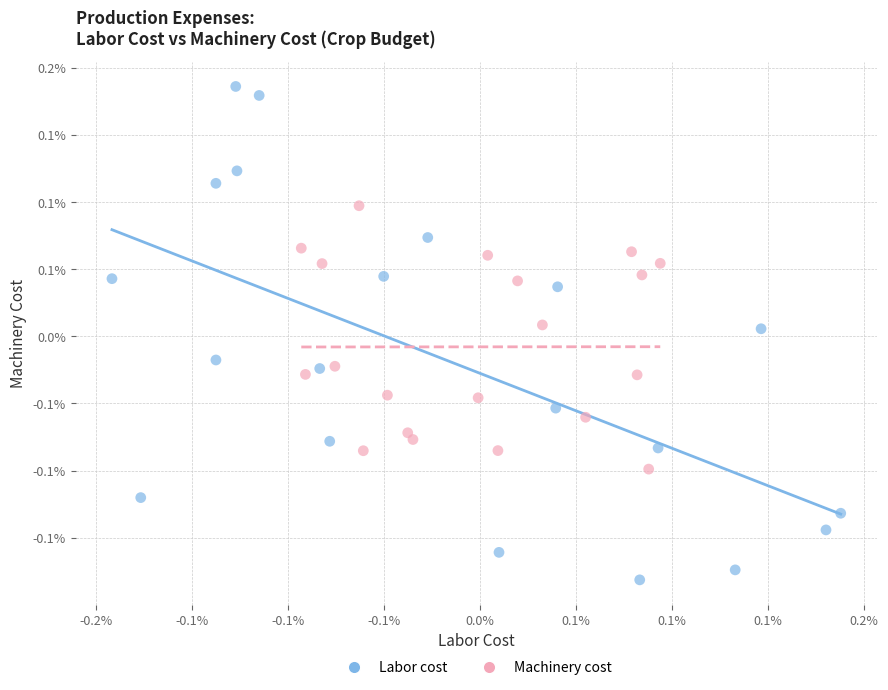

What are all the series names shown in the legend?

Labor cost, Machinery cost